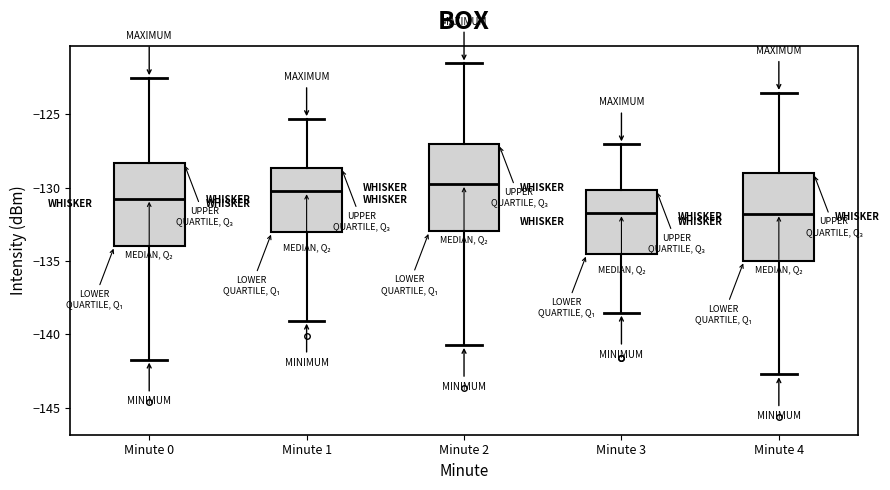

Reading left to right, read every box against the y-axis: the position of its median line, the range the box covers, and the ends of its whiskers. The values are not printed on the chart, so give them approximately, as read against the axis.

Minute 0: median -131.0, box -134.0 to -128.5, whiskers -141.5 to -122.5
Minute 1: median -130.5, box -133.0 to -128.5, whiskers -139.0 to -125.5
Minute 2: median -130.0, box -133.0 to -127.0, whiskers -140.5 to -121.5
Minute 3: median -132.0, box -134.5 to -130.0, whiskers -138.5 to -127.0
Minute 4: median -132.0, box -135.0 to -129.0, whiskers -142.5 to -123.5